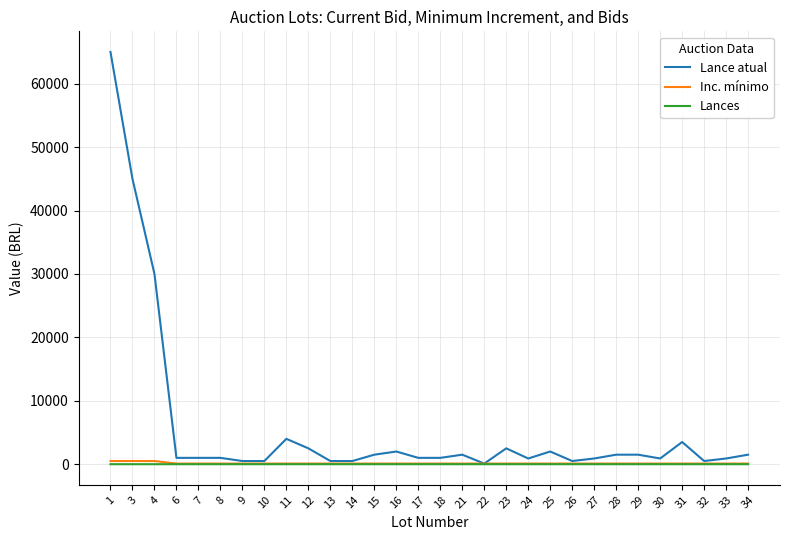

What is the maximum value shown in the chart?

65000